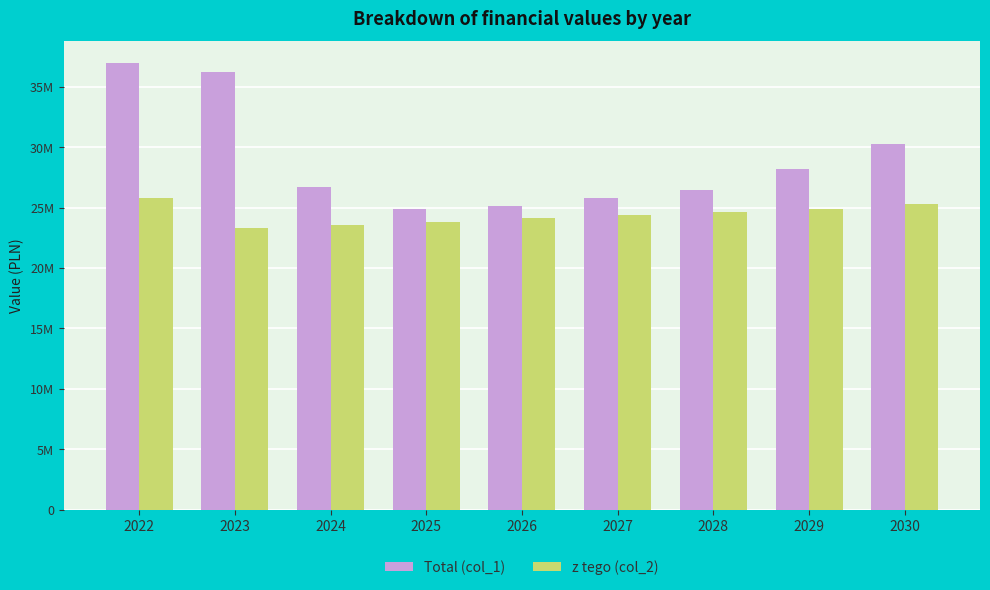

What are all the series names shown in the legend?

Total (col_1), z tego (col_2)